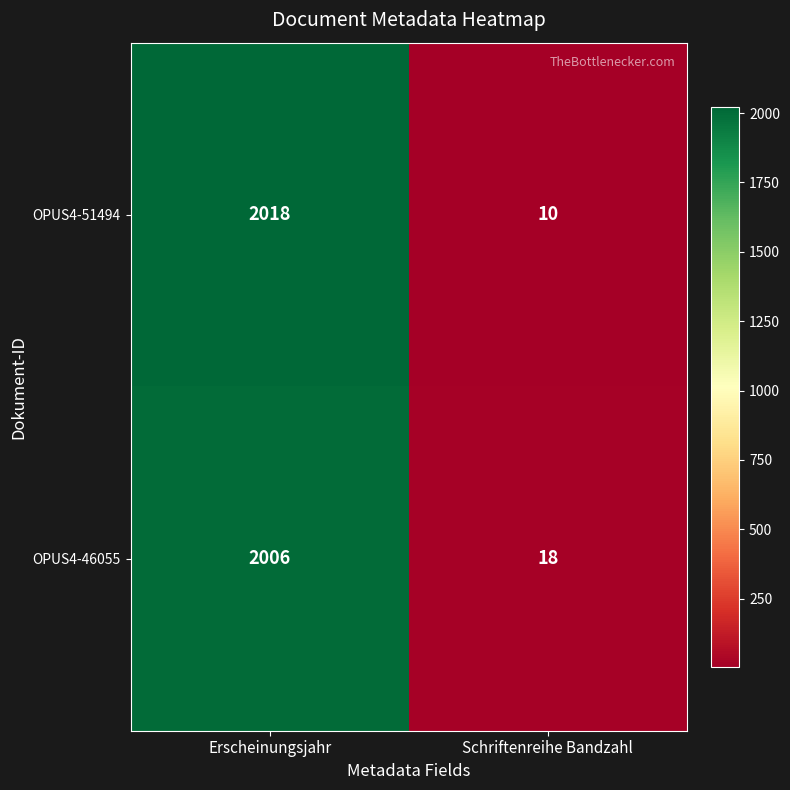

True or false: OPUS4-51494 has a value of 2018 at Erscheinungsjahr.

True